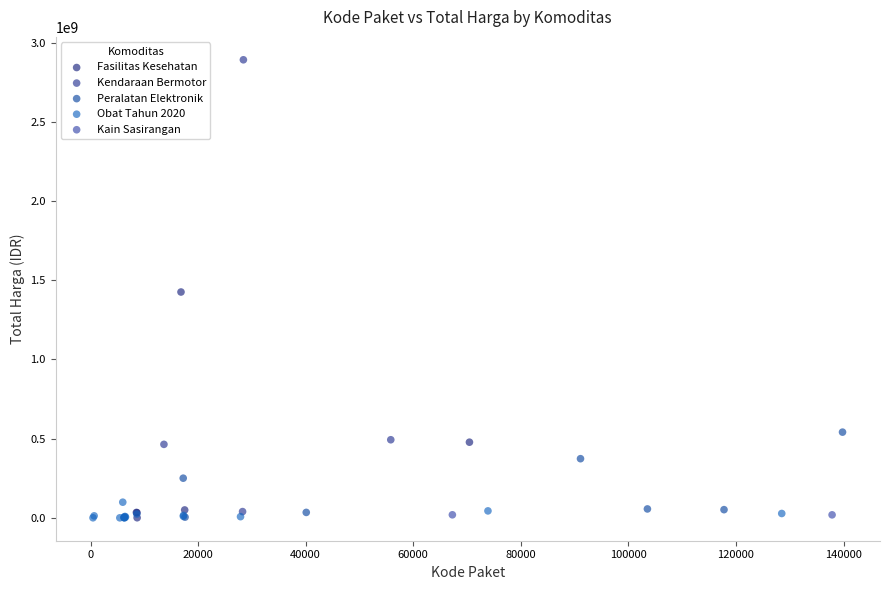

What are all the series names shown in the legend?

Kendaraan Bermotor, Fasilitas Kesehatan, Peralatan Elektronik, Obat Tahun 2020, Kain Sasirangan